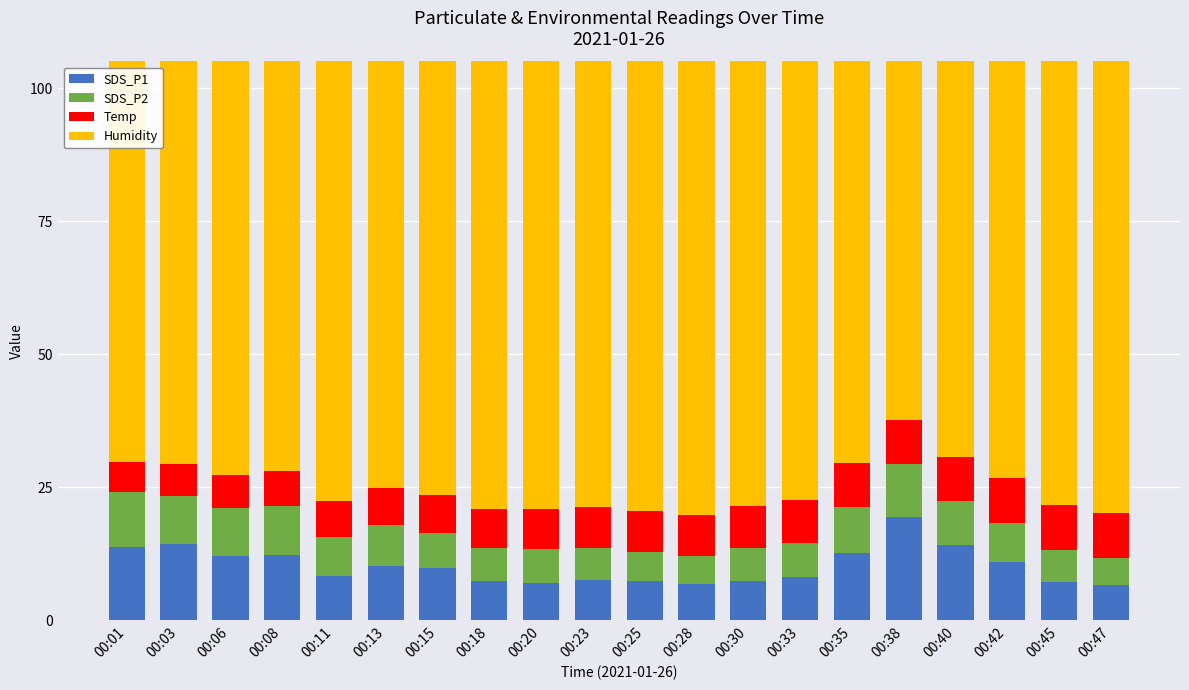

What is the highest value of the Temp series?

8.4